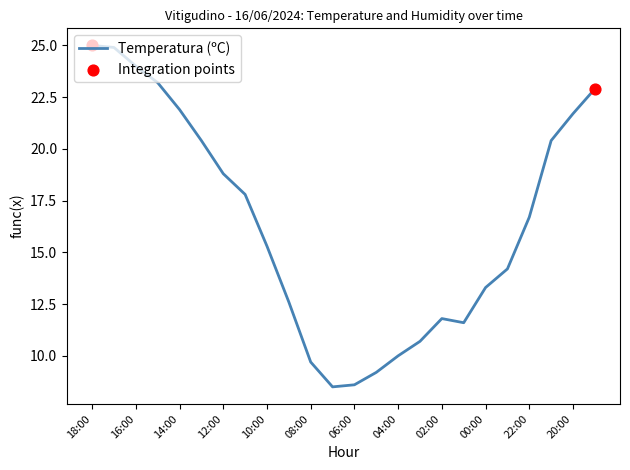

What is the difference between the maximum and minimum values?

16.5